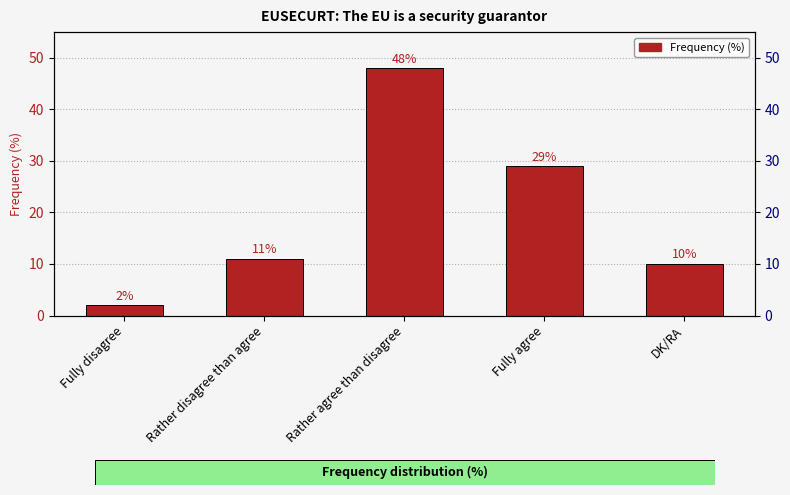

Reading left to right, list all the values displayed in this chart.

Fully disagree=2	Rather disagree than agree=11	Rather agree than disagree=48	Fully agree=29	DK/RA=10